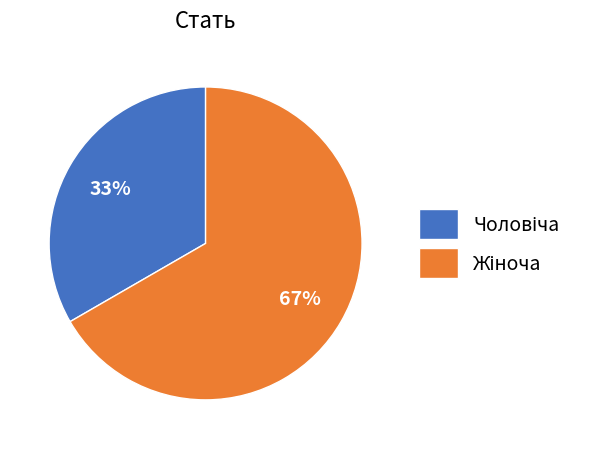

To the nearest percent, what is the average slice percentage?

50%